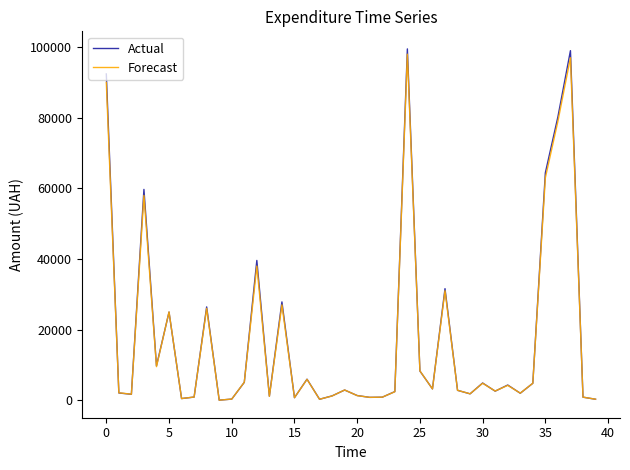

What is the greatest value displayed?

99500.0